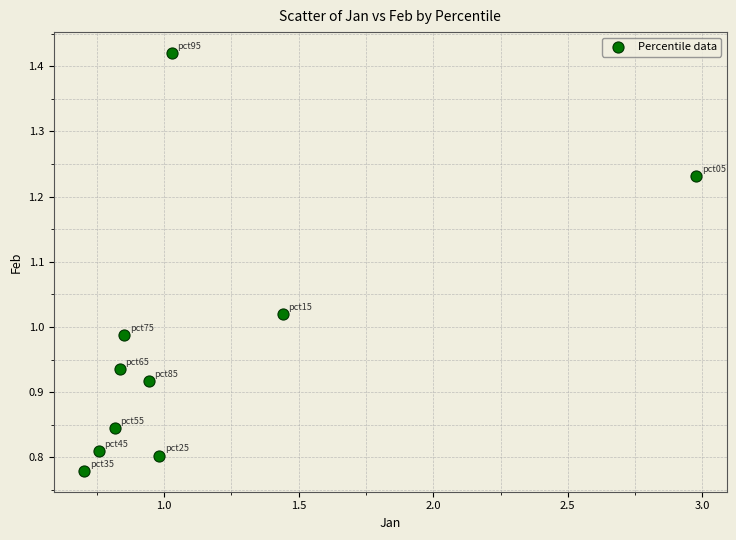

What is the range of X values (max minus min)?

2.3